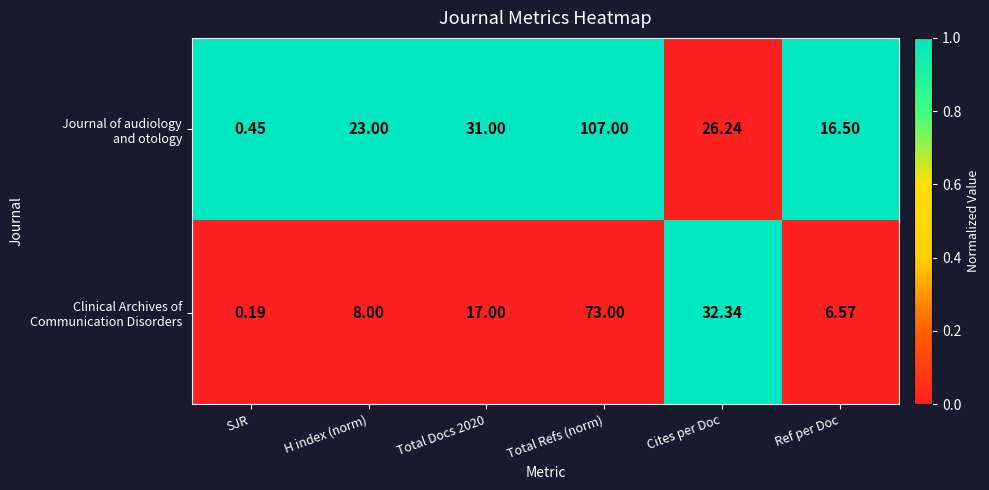

At which category is the sum across all series the highest?

Total Refs (norm)